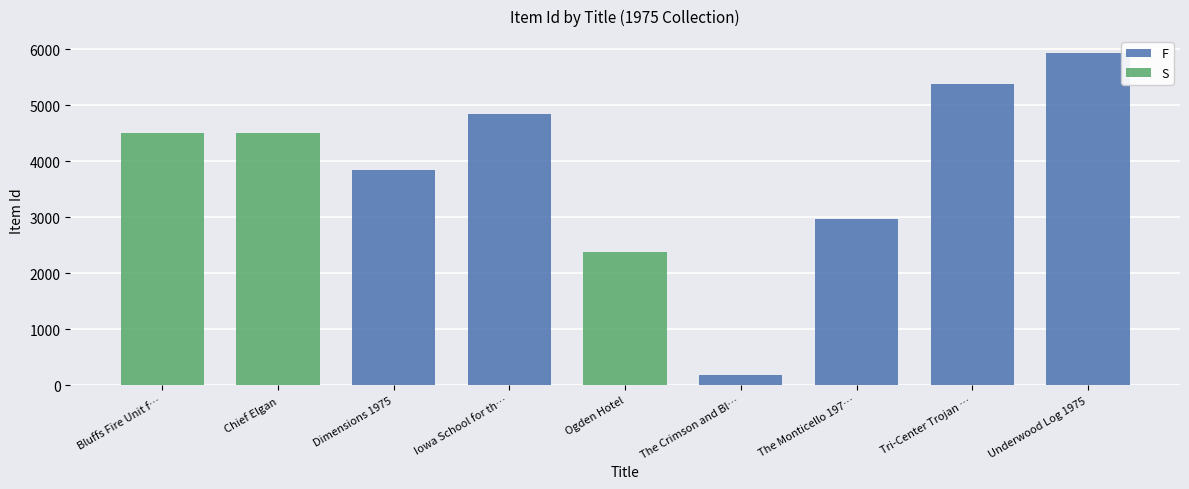

The value of S at Iowa School for th… is 2482. True or false?

False